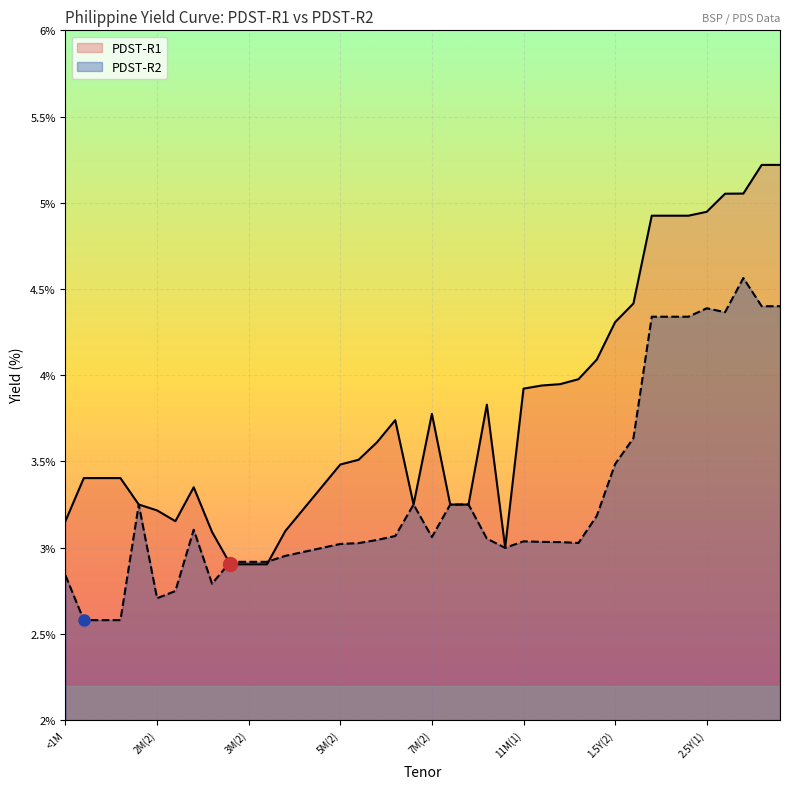

Reading right to left, list all the values displayed in this chart.

PDST-R1: 3Y(2)=5.2	3Y(1)=5.2	2.5Y(3)=5.1	2.5Y(2)=5.1	2.5Y(1)=4.9	2Y(3)=4.9	2Y(2)=4.9	2Y(1)=4.9	1.5Y(3)=4.4	1.5Y(2)=4.3	1.5Y(1)=4.1	1Y=4.0	11M(3)=3.9	11M(2)=3.9	11M(1)=3.9	10M=3.0	8M(3)=3.8	8M(2)=3.2	8M(1)=3.2	7M(2)=3.8	7M(1)=3.2	6M=3.7	5M(4)=3.6	5M(3)=3.5	5M(2)=3.5	5M(1)=3.4	4M(2)=3.2	4M(1)=3.1	3M(3)=2.9	3M(2)=2.9	3M(1)=2.9	2M(5)=3.1	2M(4)=3.4	2M(3)=3.2	2M(2)=3.2	2M(1)=3.2	1M(3)=3.4	1M(2)=3.4	1M(1)=3.4	<1M=3.2
PDST-R2: 3Y(2)=4.4	3Y(1)=4.4	2.5Y(3)=4.6	2.5Y(2)=4.4	2.5Y(1)=4.4	2Y(3)=4.3	2Y(2)=4.3	2Y(1)=4.3	1.5Y(3)=3.6	1.5Y(2)=3.5	1.5Y(1)=3.2	1Y=3.0	11M(3)=3.0	11M(2)=3.0	11M(1)=3.0	10M=3.0	8M(3)=3.1	8M(2)=3.2	8M(1)=3.2	7M(2)=3.1	7M(1)=3.2	6M=3.1	5M(4)=3.0	5M(3)=3.0	5M(2)=3.0	5M(1)=3.0	4M(2)=3.0	4M(1)=3.0	3M(3)=2.9	3M(2)=2.9	3M(1)=2.9	2M(5)=2.8	2M(4)=3.1	2M(3)=2.7	2M(2)=2.7	2M(1)=3.2	1M(3)=2.6	1M(2)=2.6	1M(1)=2.6	<1M=2.8